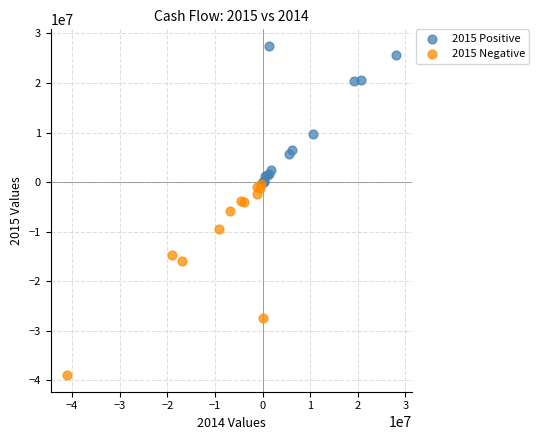

Which series has the widest spread of Y values?

2015 Negative